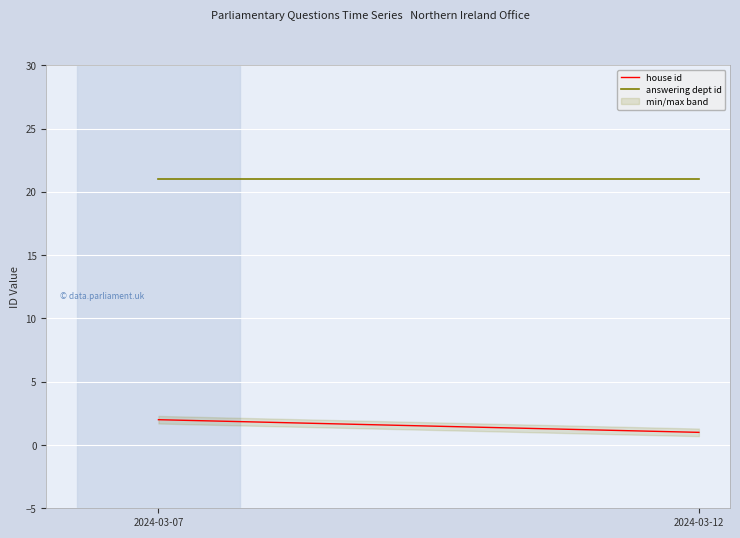

What is the sum of the house id values at 2024-03-07 and 2024-03-12?

3